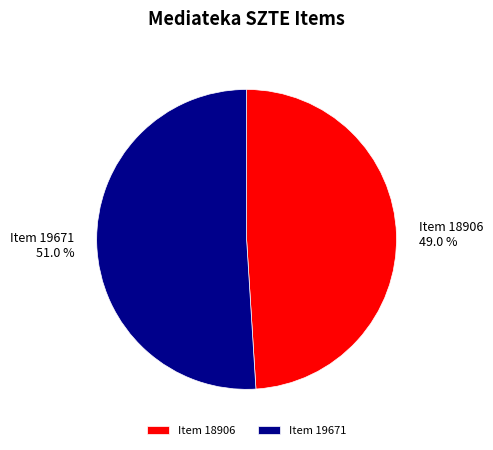

Is it true that Item 19671 is 51% of the pie?

True